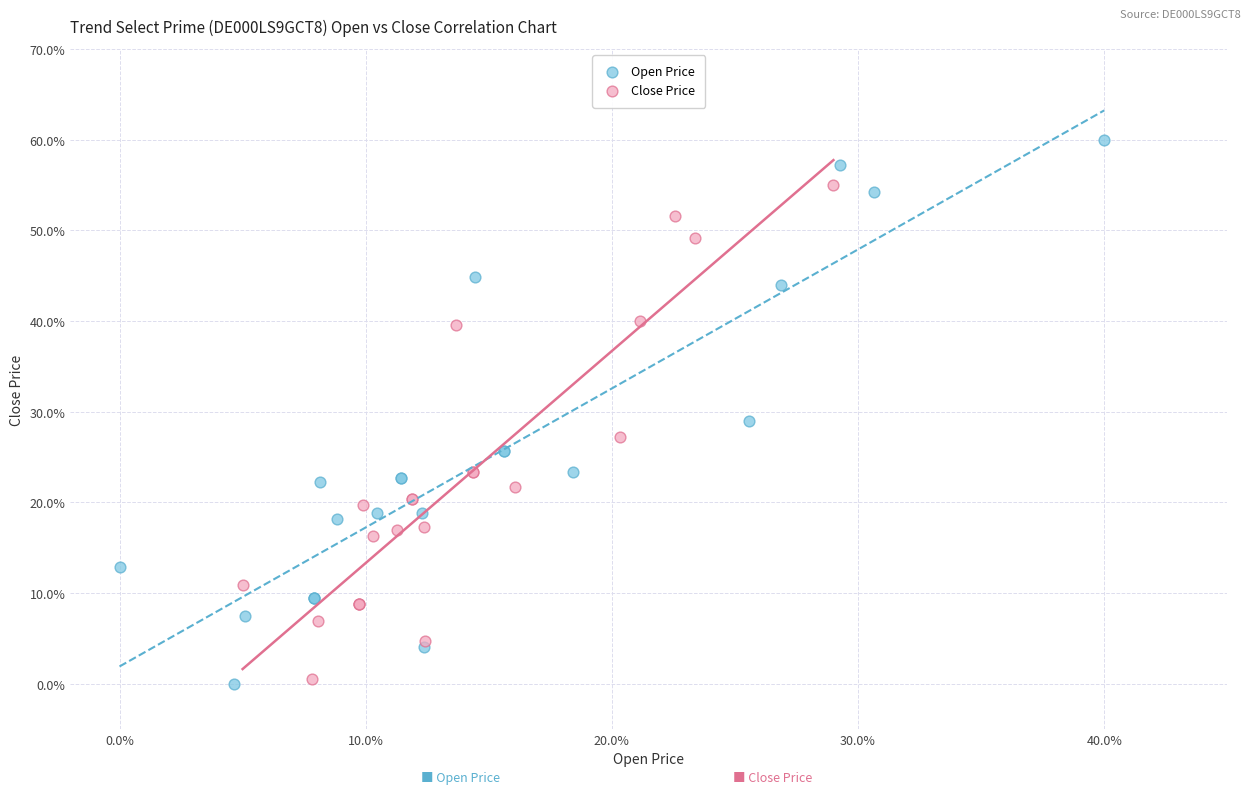

Which series has the largest Y range (max minus min)?

Open Price